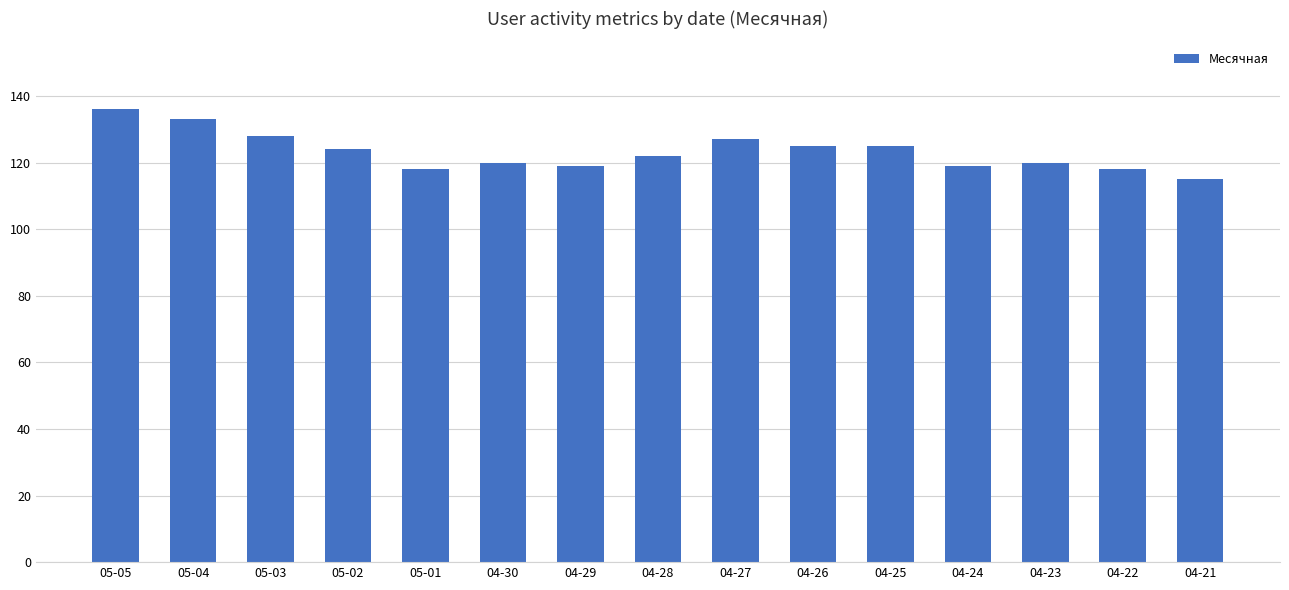

What is the change in value from 04-30 to 04-21?

-5